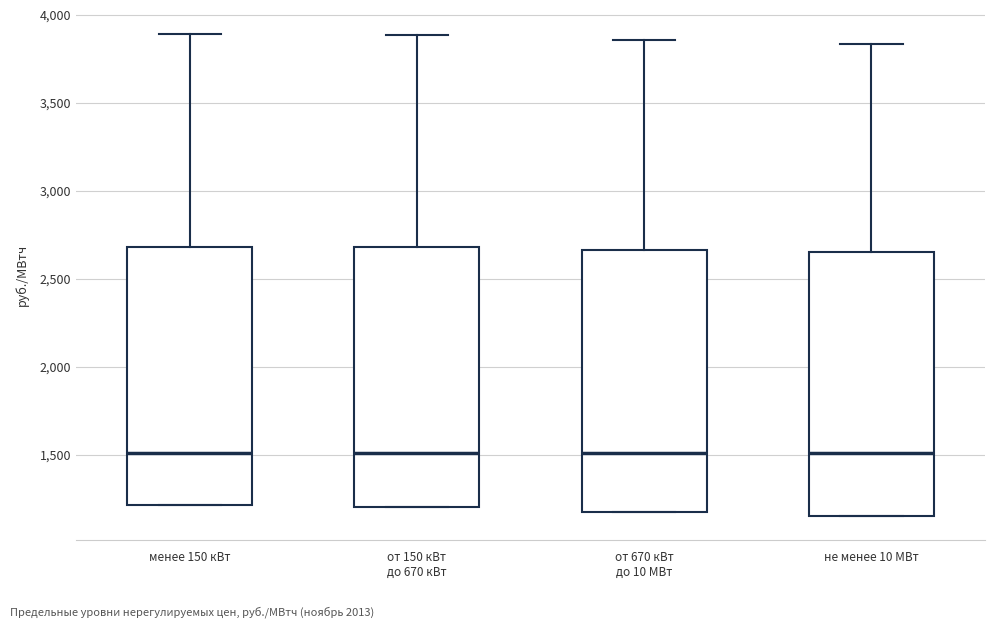

Reading left to right, read every box against the y-axis: the position of its median line, the range the box covers, and the ends of its whiskers. The values are not printed on the chart, so give them approximately, as read against the axis.

менее 150 кВт: median 1500, box 1200 to 2700, whiskers 1200 to 3900
от 150 кВт до 670 кВт: median 1500, box 1200 to 2700, whiskers 1200 to 3900
от 670 кВт до 10 МВт: median 1500, box 1200 to 2650, whiskers 1200 to 3850
не менее 10 МВт: median 1500, box 1150 to 2650, whiskers 1150 to 3850